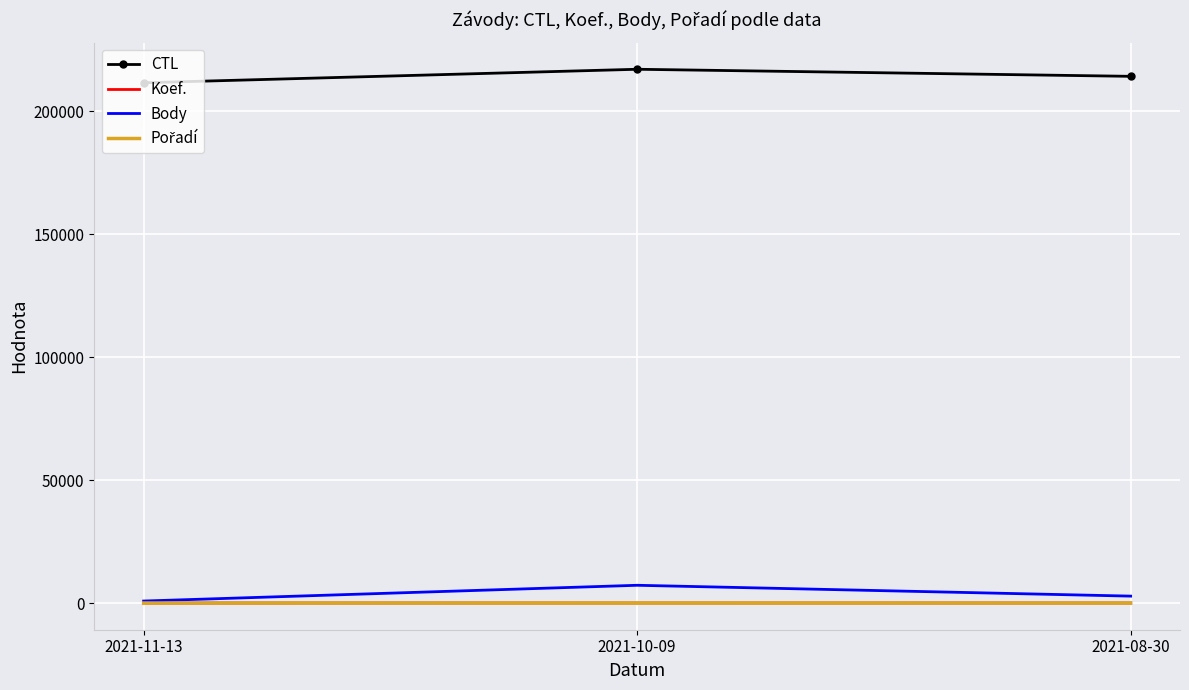

Is the value of Koef. at 2021-10-09 greater than the value of CTL at 2021-10-09?

No